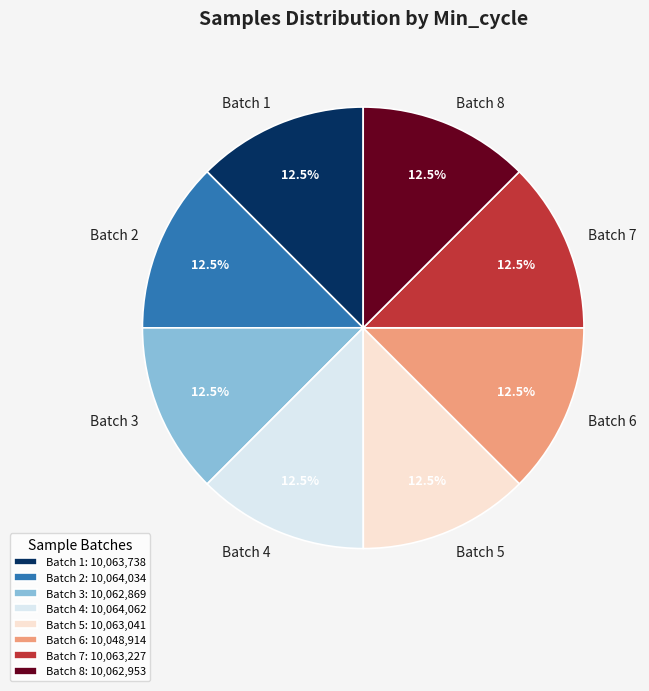

Combined, what portion of the pie is Batch 6 and Batch 2?

25.0%